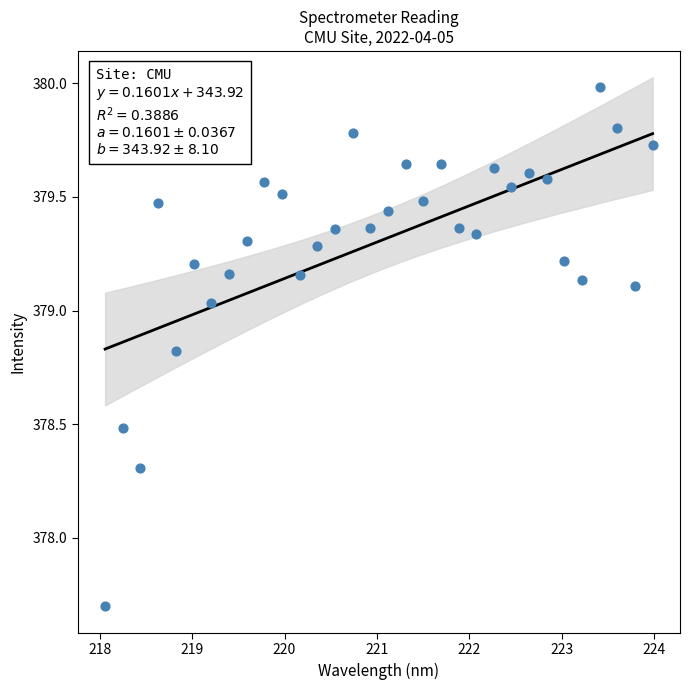

What is the range of X values (max minus min)?

5.9